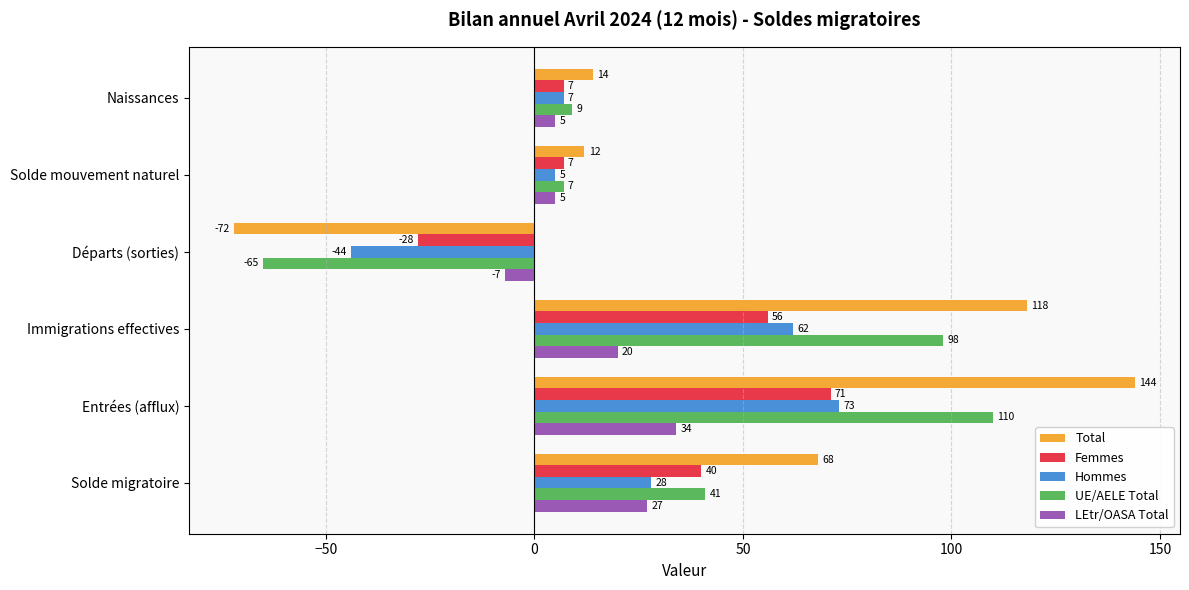

The value of Total at Naissances is 6. True or false?

False